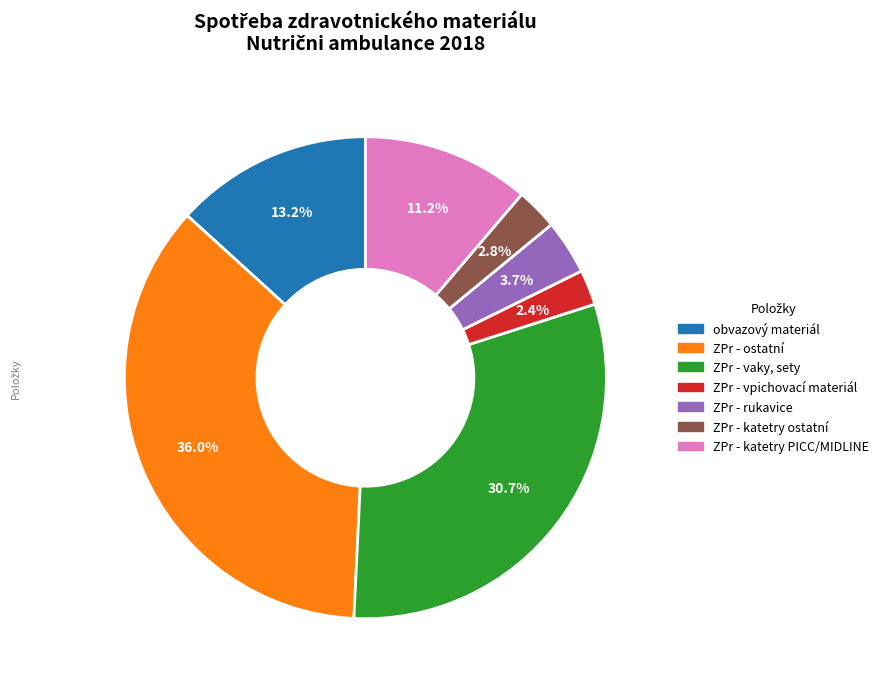

Count the number of slices in the pie.

7